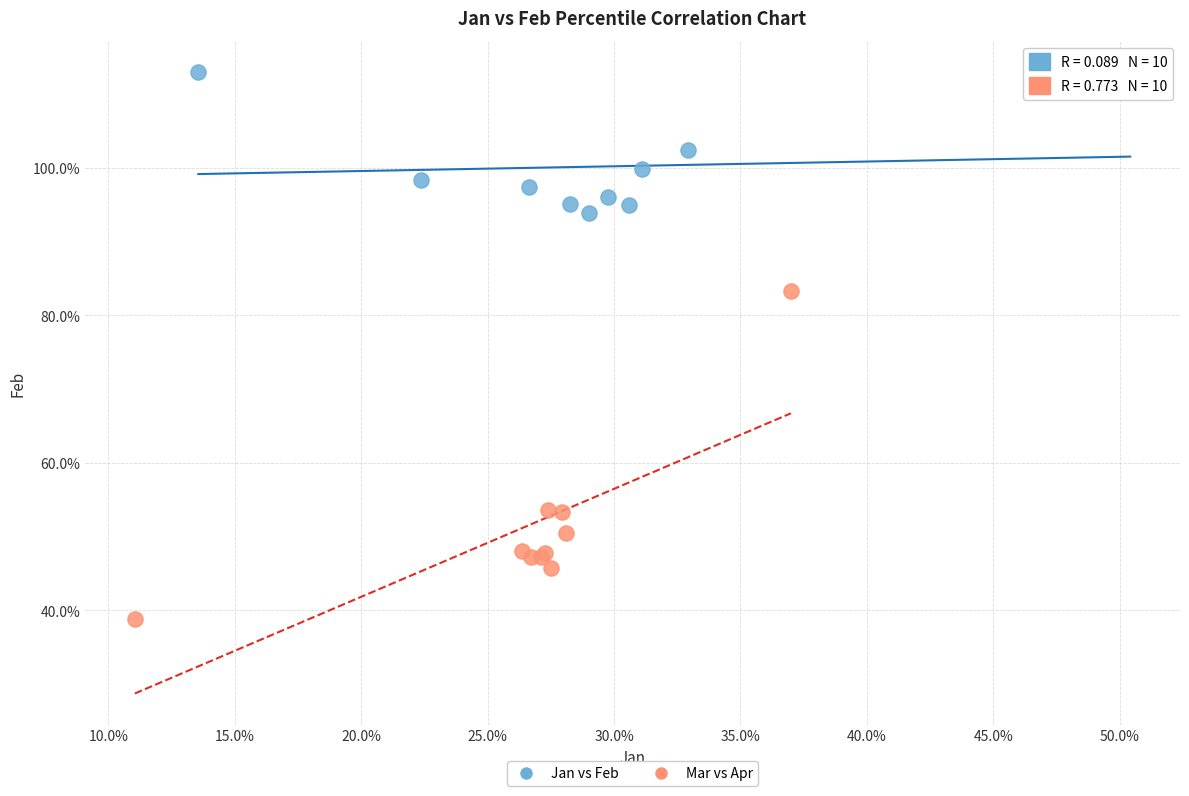

Which series reaches the maximum Y coordinate?

Jan vs Feb